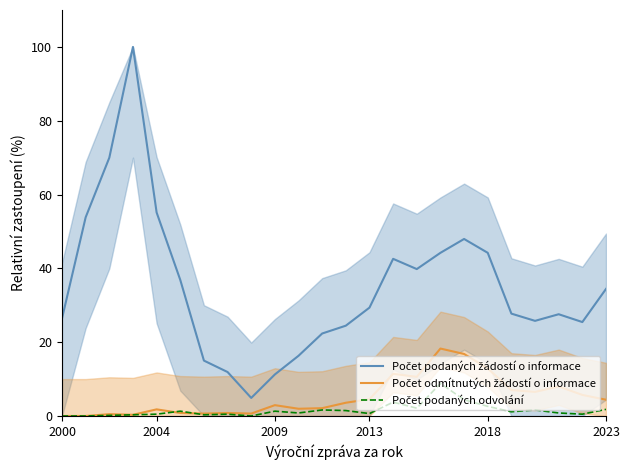

Which series has the largest range (max minus min)?

Počet podaných žádostí o informace